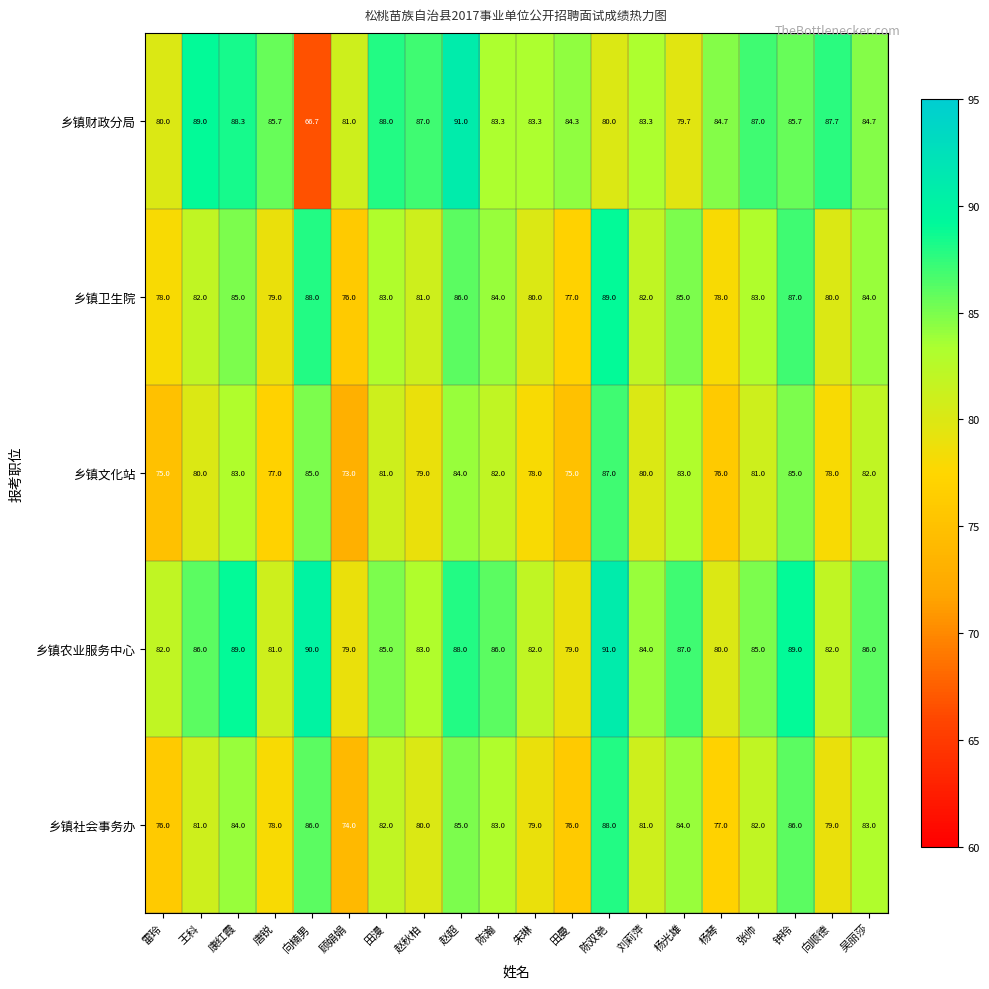

At which category does the chart reach its minimum across all series?

向楠男